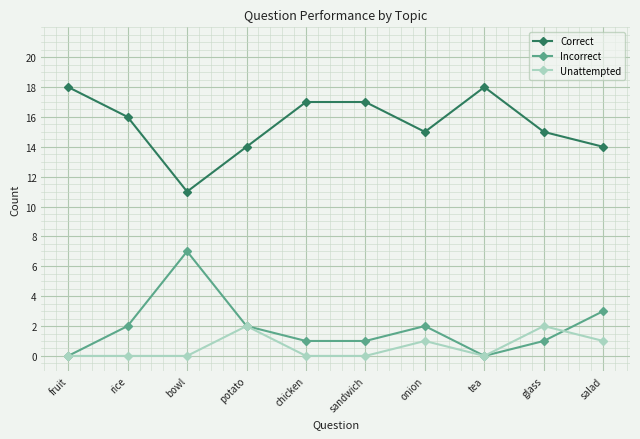

How many Correct values are between 14 and 17?

7